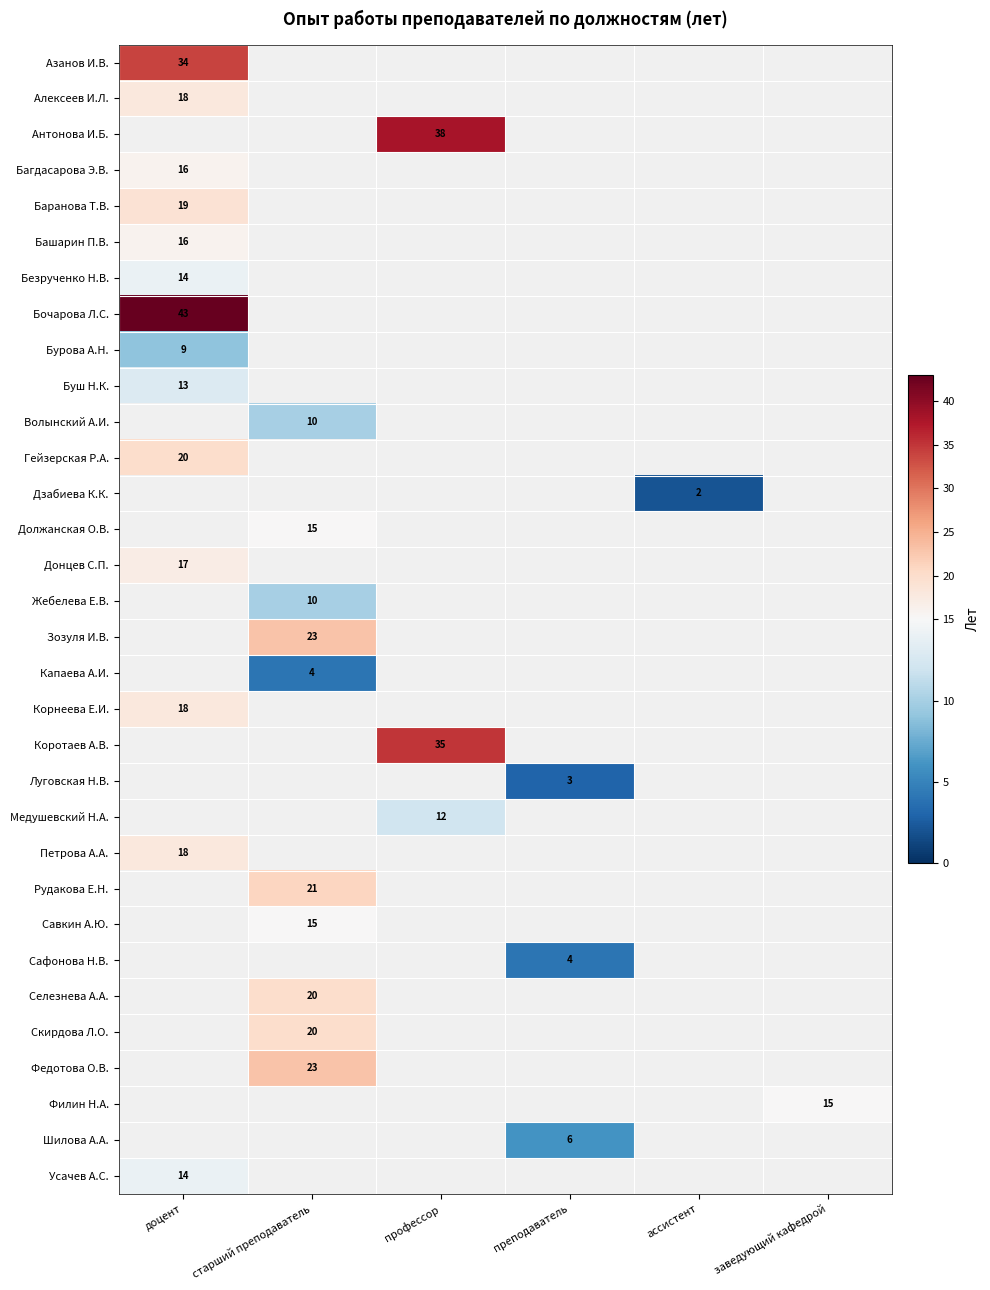

Is it true that Селезнева А.А. equals 20 at старший преподаватель?

True